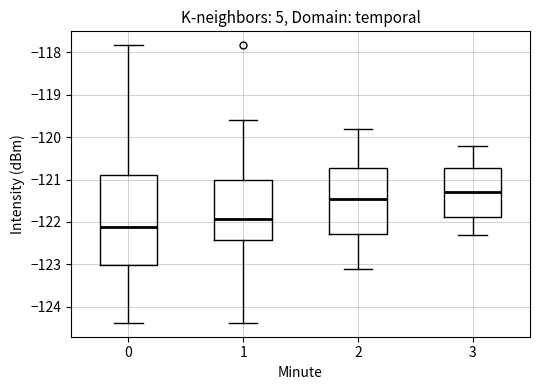

Where does the lower whisker of the box at x = 1 end on the y-axis? The values are not printed on the chart, so give them approximately, as read against the axis.

-124.4